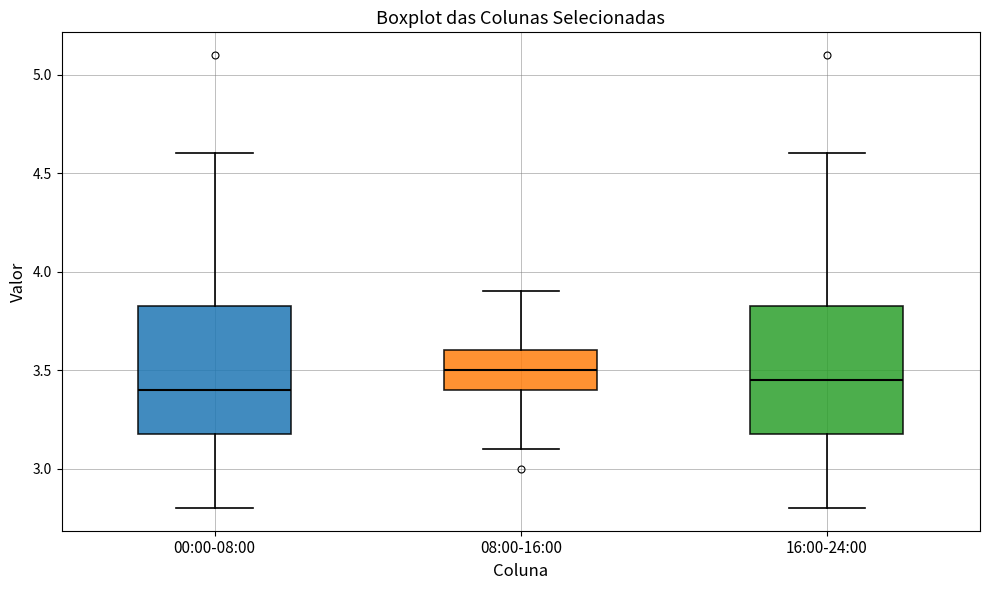

Reading left to right, read every box against the y-axis: the position of its median line, the range the box covers, and the ends of its whiskers. The values are not printed on the chart, so give them approximately, as read against the axis.

00:00-08:00: median 3.40, box 3.20 to 3.85, whiskers 2.80 to 4.60
08:00-16:00: median 3.50, box 3.40 to 3.60, whiskers 3.10 to 3.90
16:00-24:00: median 3.45, box 3.20 to 3.85, whiskers 2.80 to 4.60